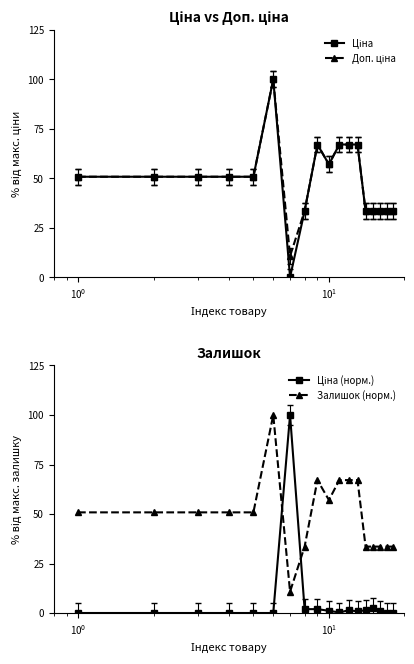

True or false: Ціна (норм.) has a value of 0.5 at 8.

False